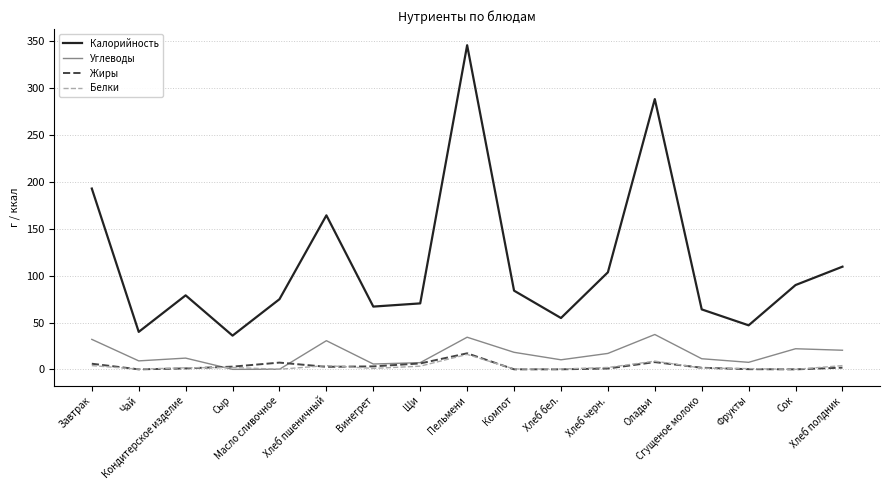

What is the maximum value shown in the chart?

346.0